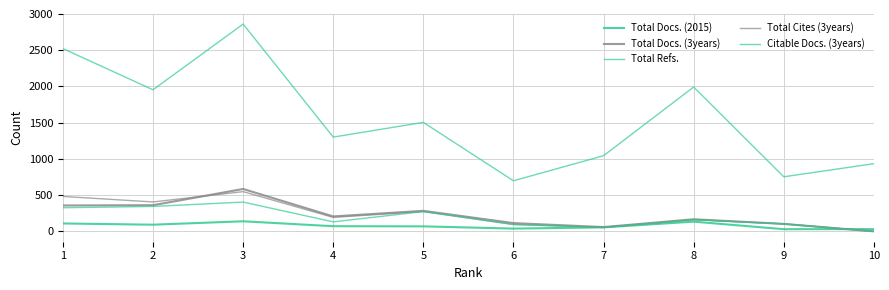

What is the sum of all Citable Docs. (3years) values?

1891